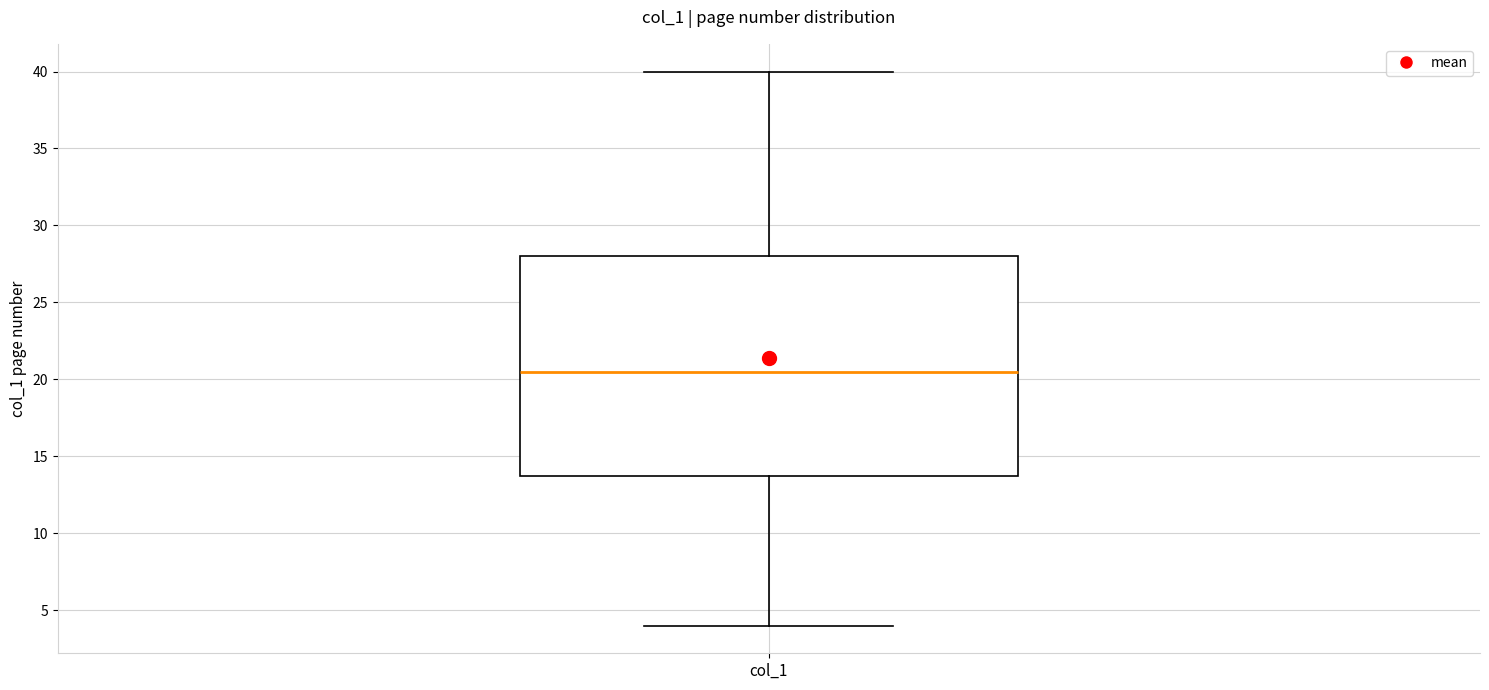

Where does the upper whisker of the box for col_1 end on the y-axis? The values are not printed on the chart, so give them approximately, as read against the axis.

40.0